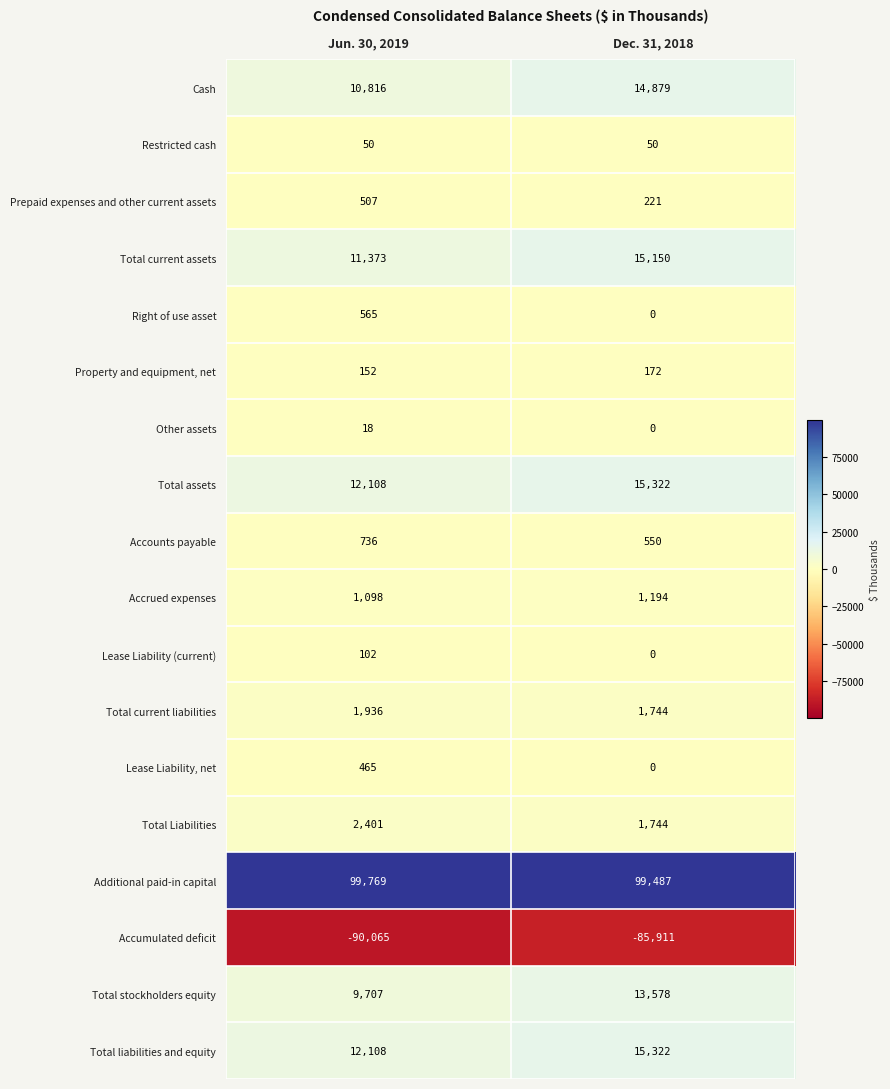

Which series has the widest spread of values?

Accumulated deficit